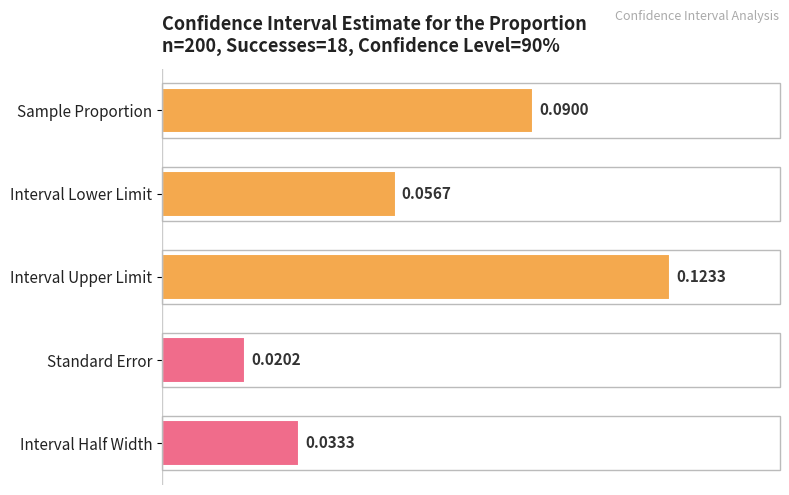

Rank the categories by value from highest to lowest.

Interval Upper Limit, Sample Proportion, Interval Lower Limit, Interval Half Width, Standard Error